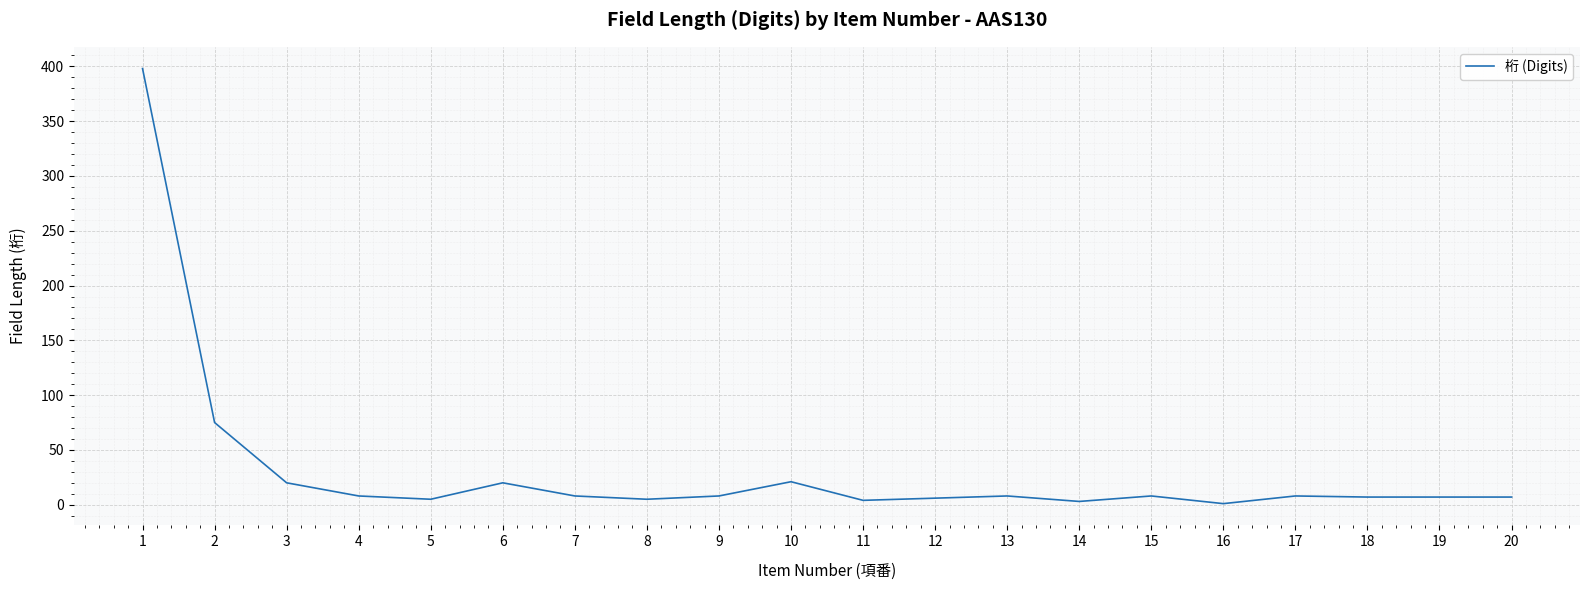

The value at 2 is 23. True or false?

False